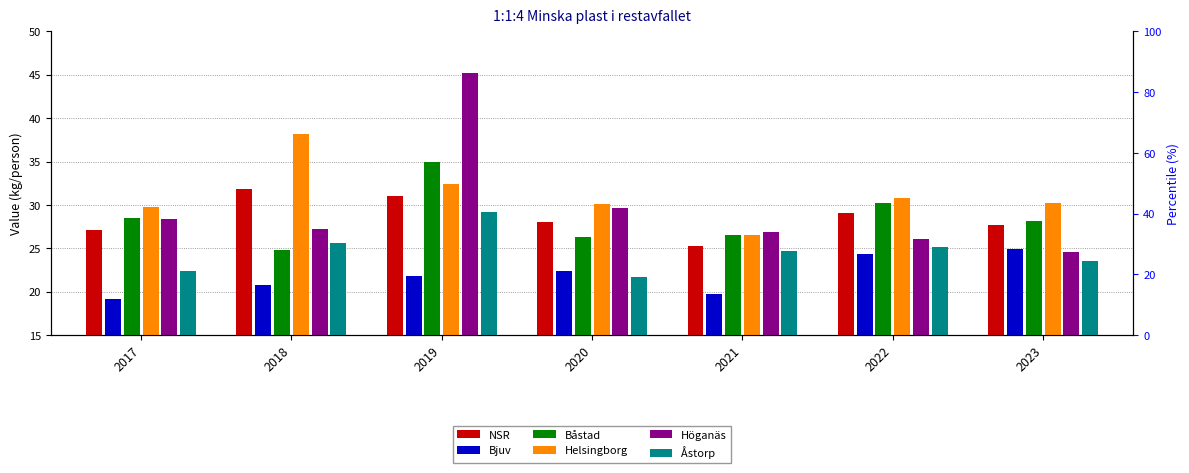

Is the value of Helsingborg at 2020 greater than the value of Bjuv at 2020?

Yes